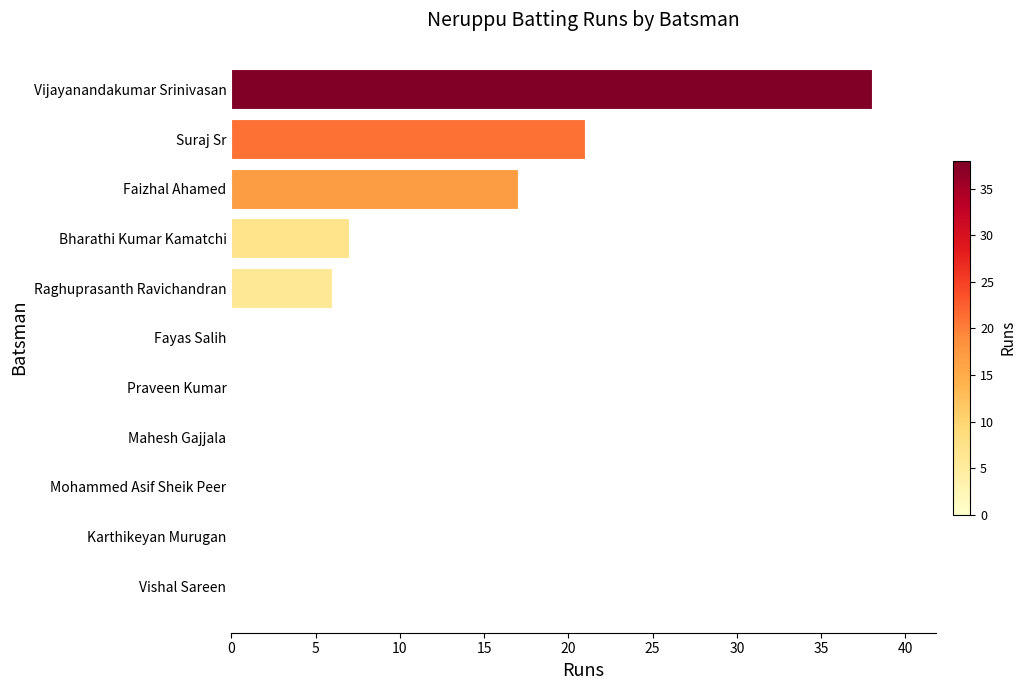

What is the sum of the values at Faizhal Ahamed and Karthikeyan Murugan?

17